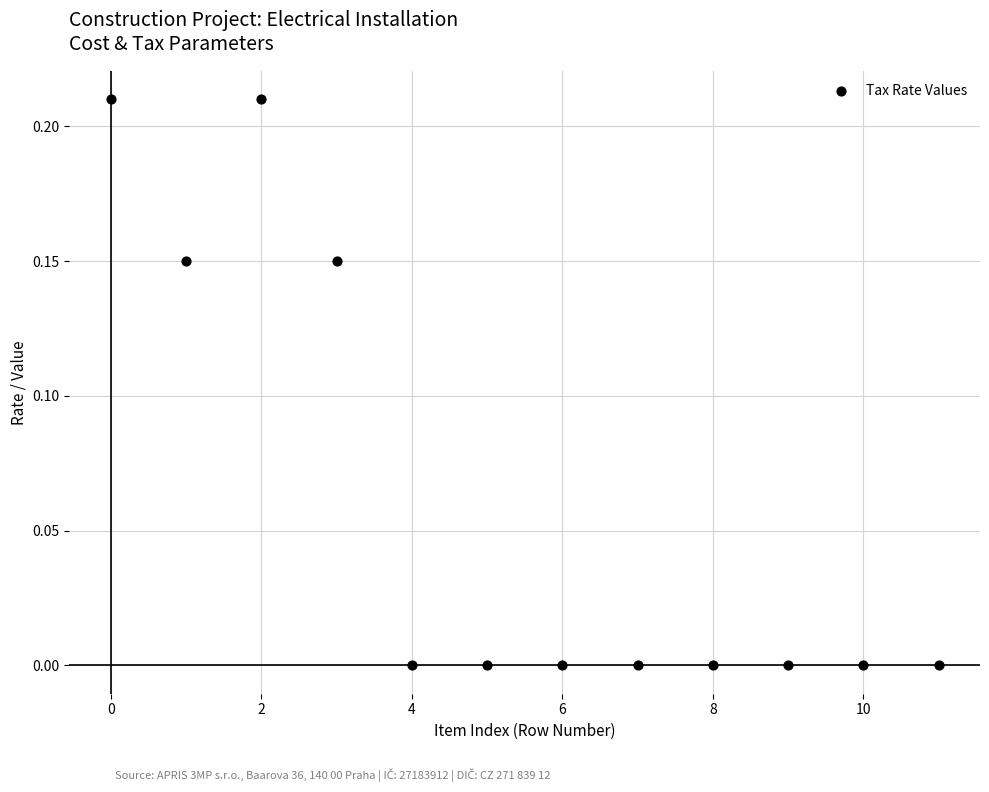

How many data points are displayed?

12